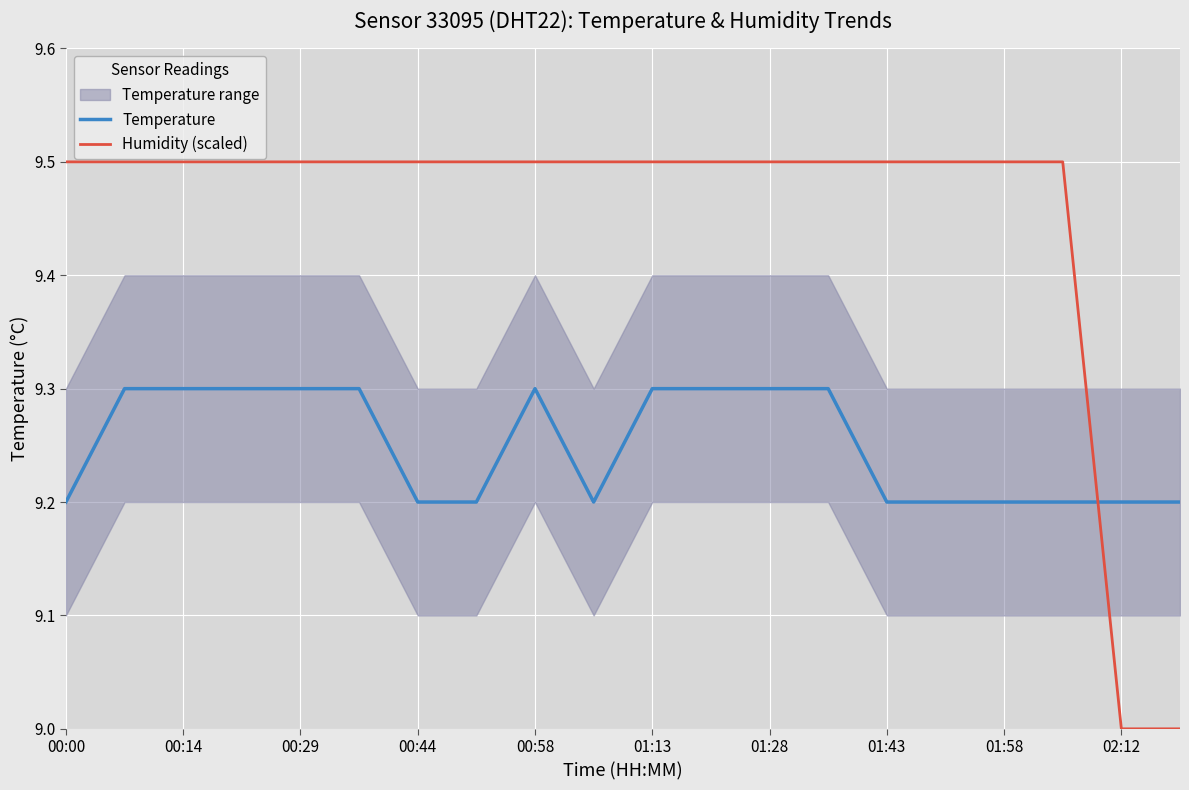

How many categories are shown in the chart?

20